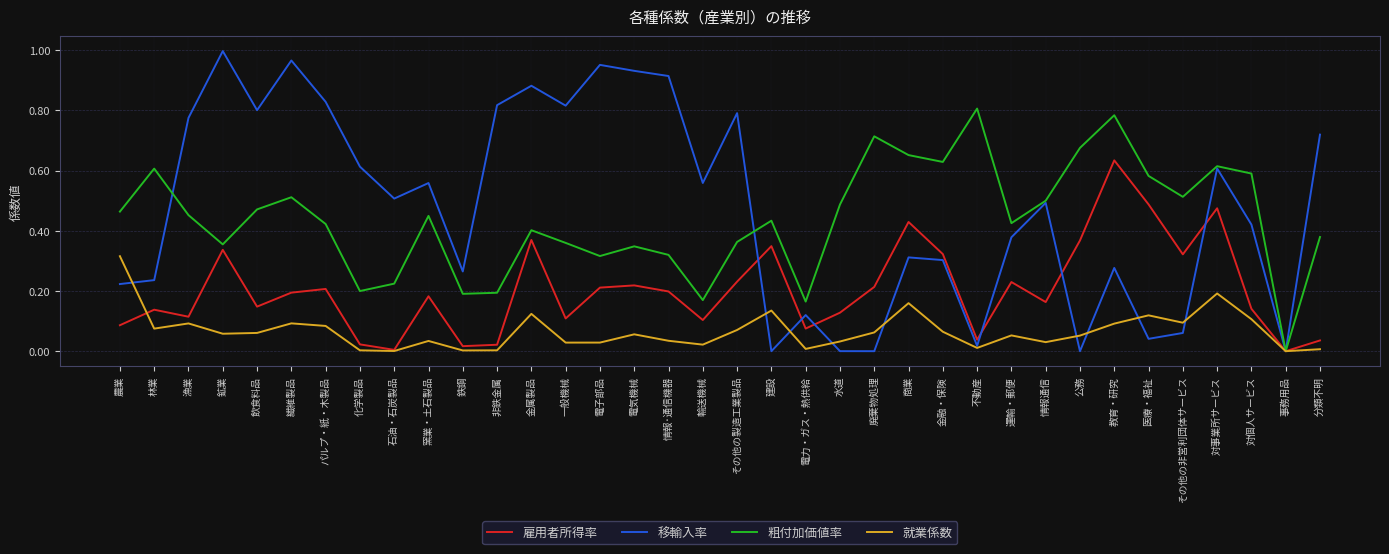

In 移輸入率, how many points are lower than both neighbors (excluding endpoints)?

11